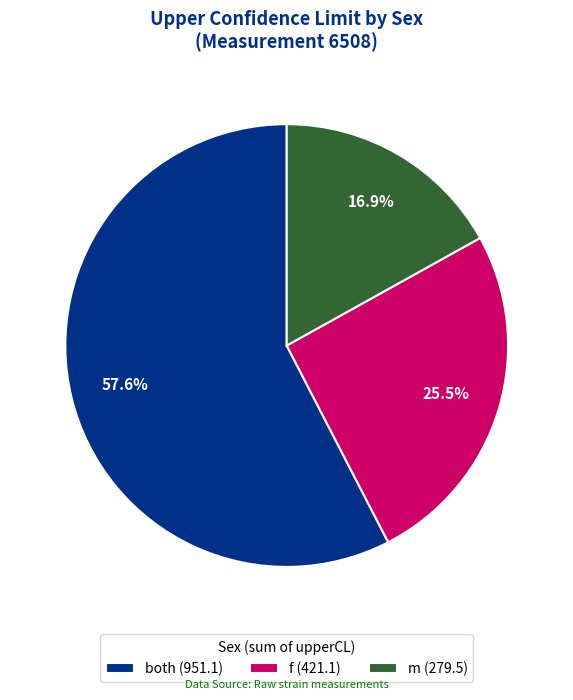

Is there any slice that represents more than half of the pie?

Yes